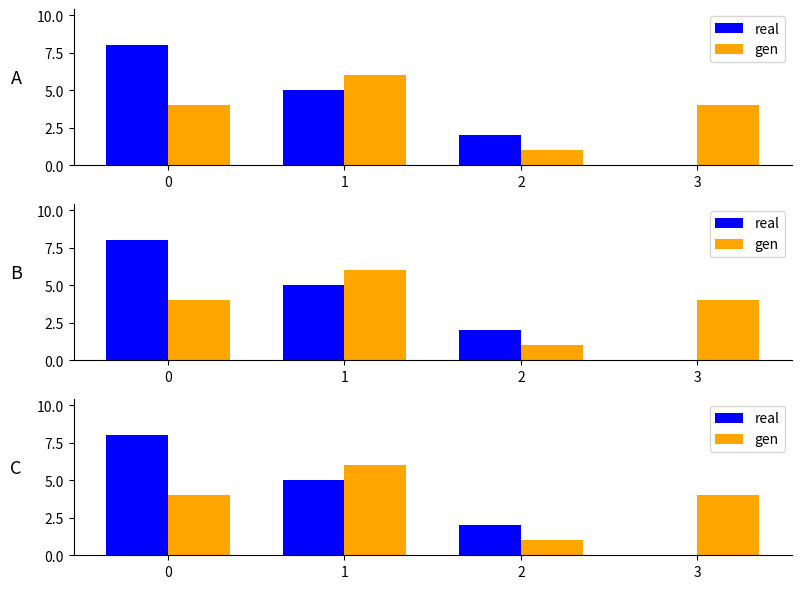

Where is real nearest to the value 4?

1